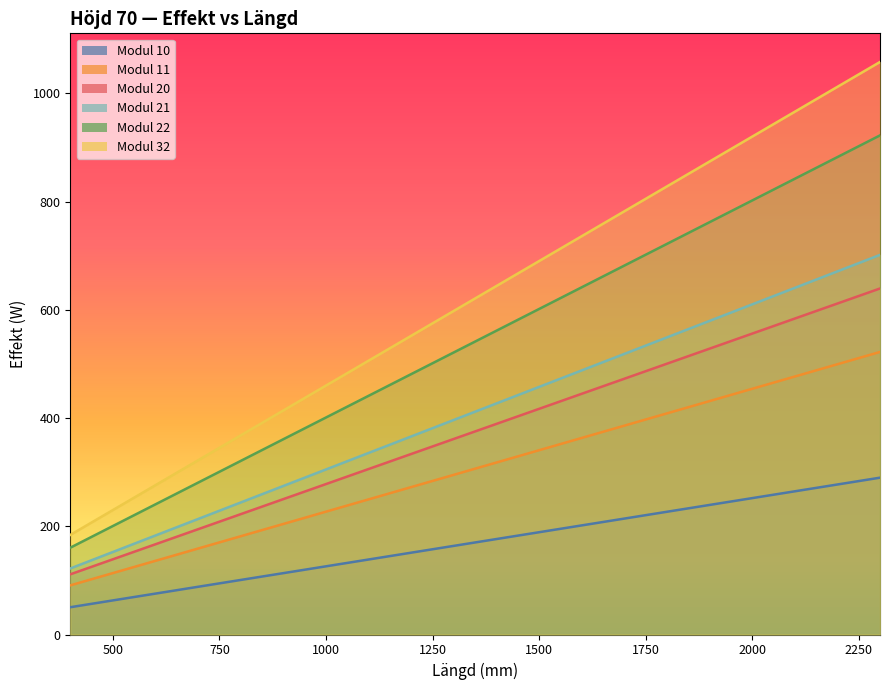

What is the sum of the 10 values at 900 and 2000?

365.4